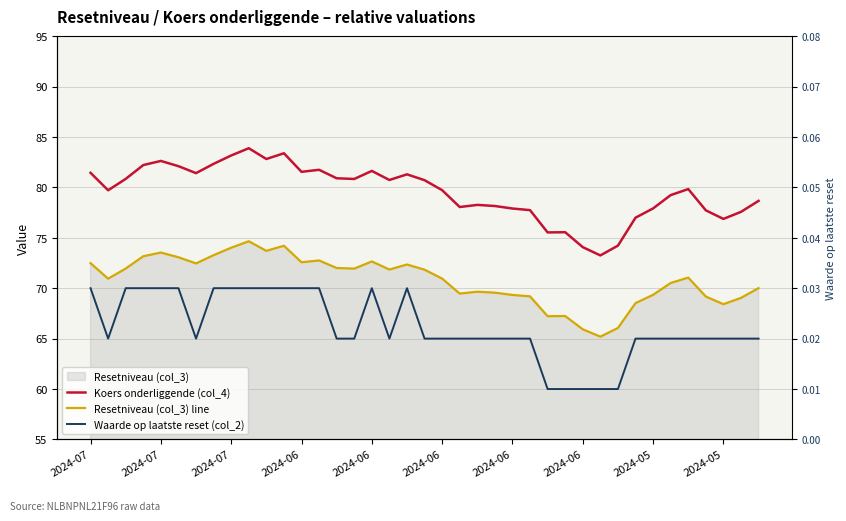

What is the value of the Koers onderliggende (col_4) point at the 21st from the left?

79.7